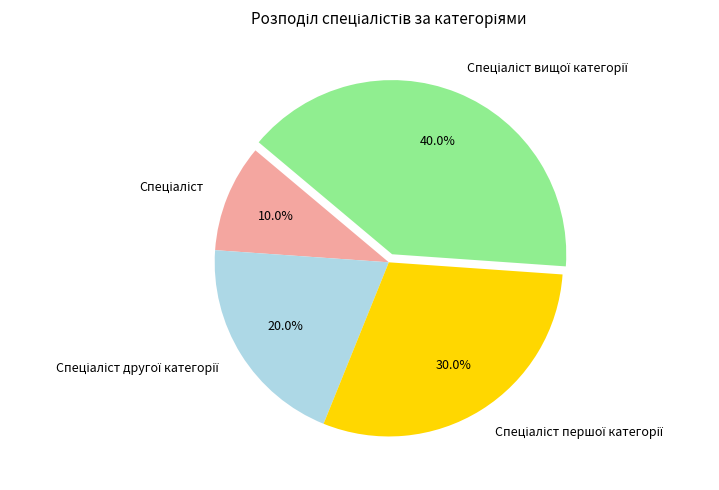

Does any single category account for the majority?

No